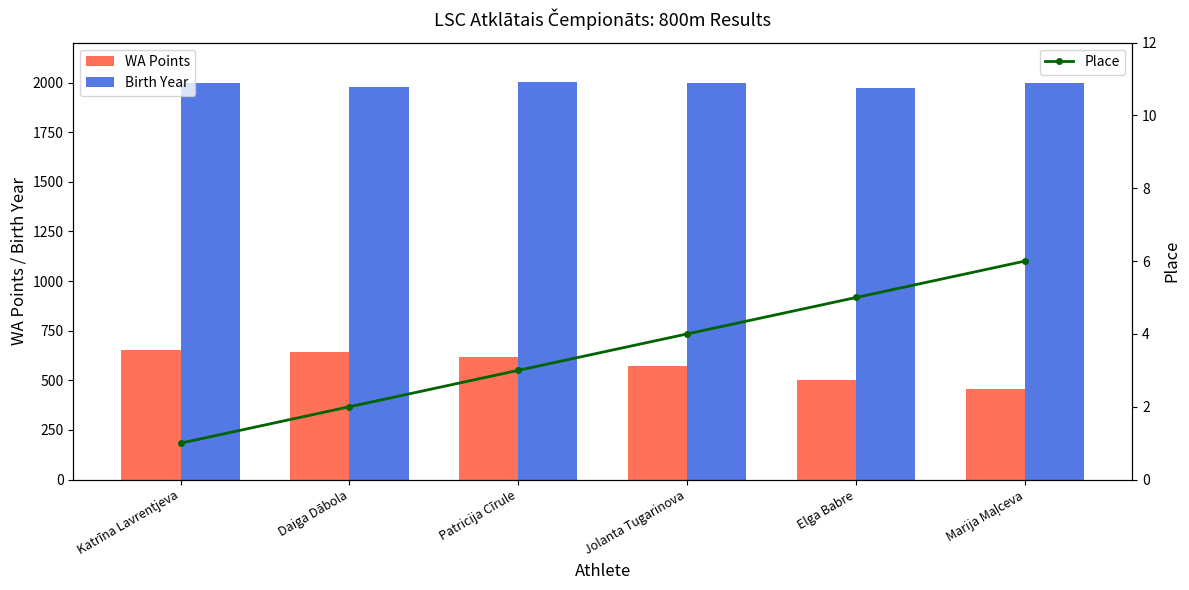

What are all the series names shown in the legend?

WA Points, Birth Year, Place